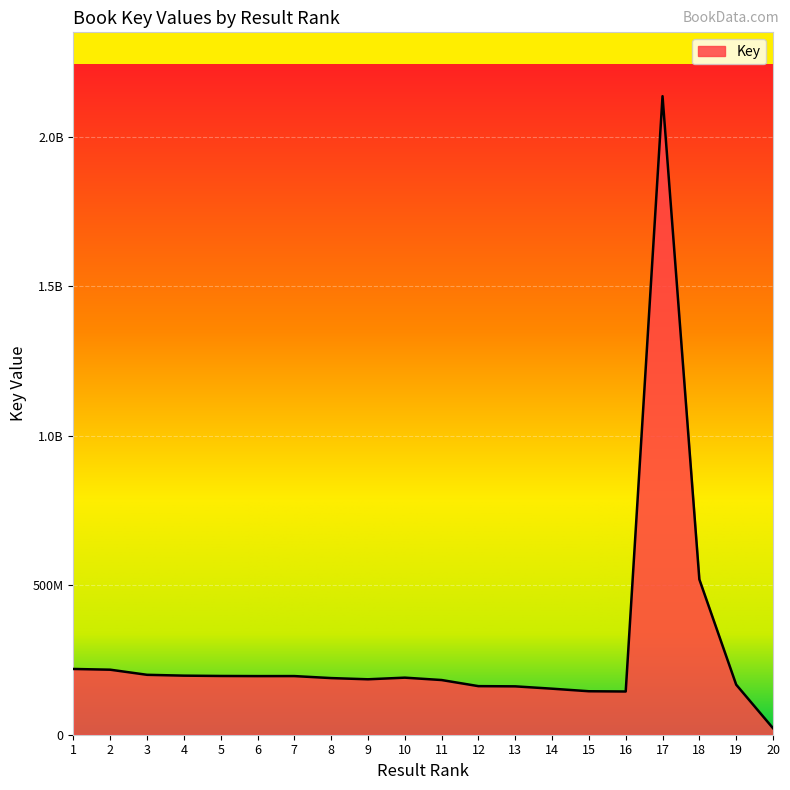

How many interior local peaks (higher than both neighbors) does the data have?

3